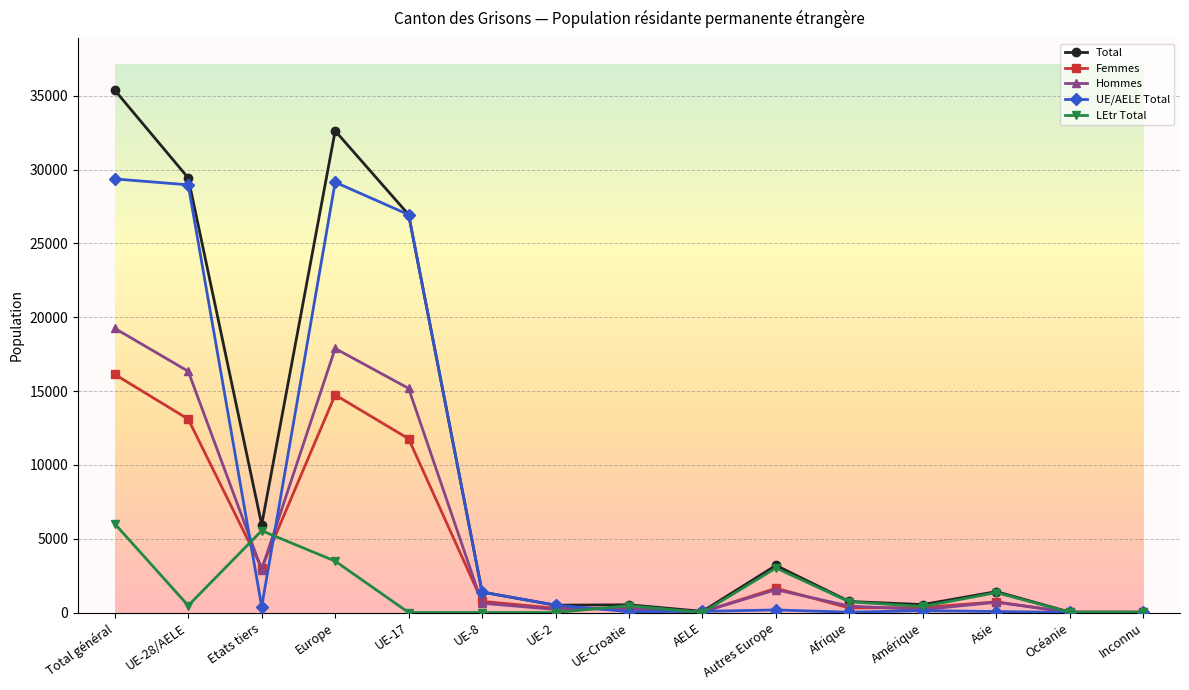

The Total series shows 1415 at Asie. True or false?

True